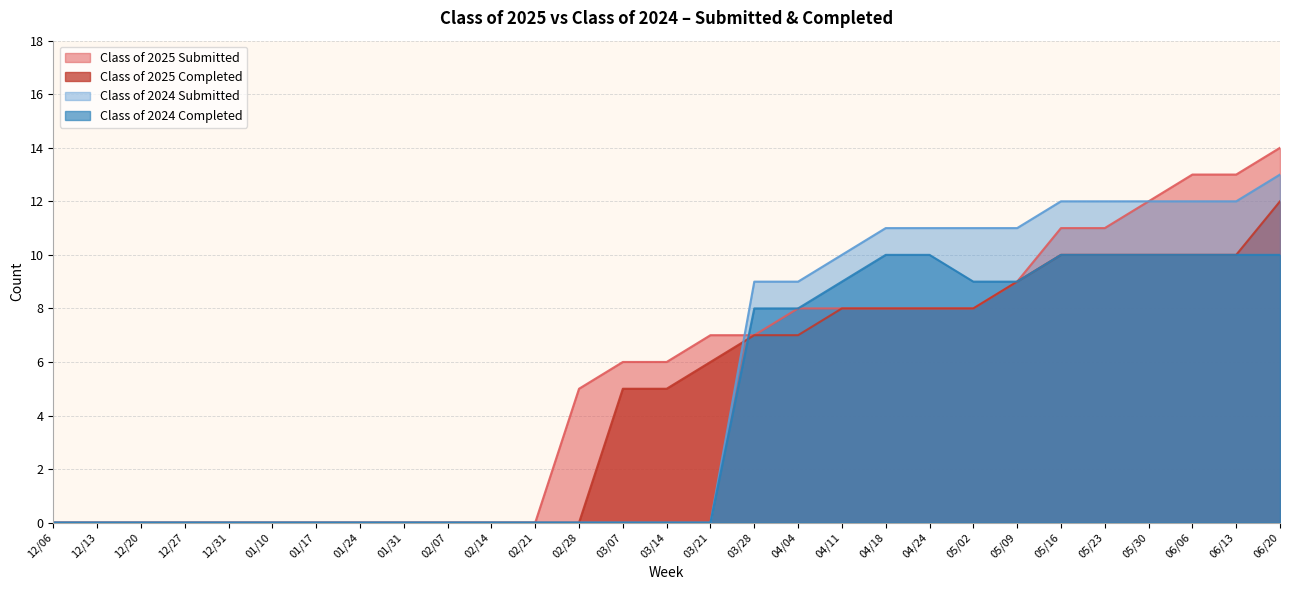

True or false: Class of 2025 Completed has a value of 7 at 02/28.

False